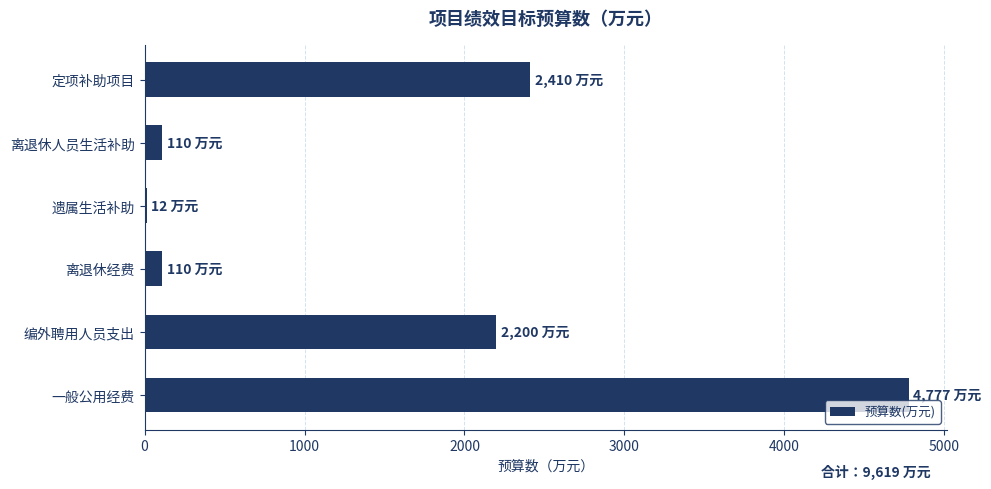

The value at 离退休人员生活补助 is 110. True or false?

True